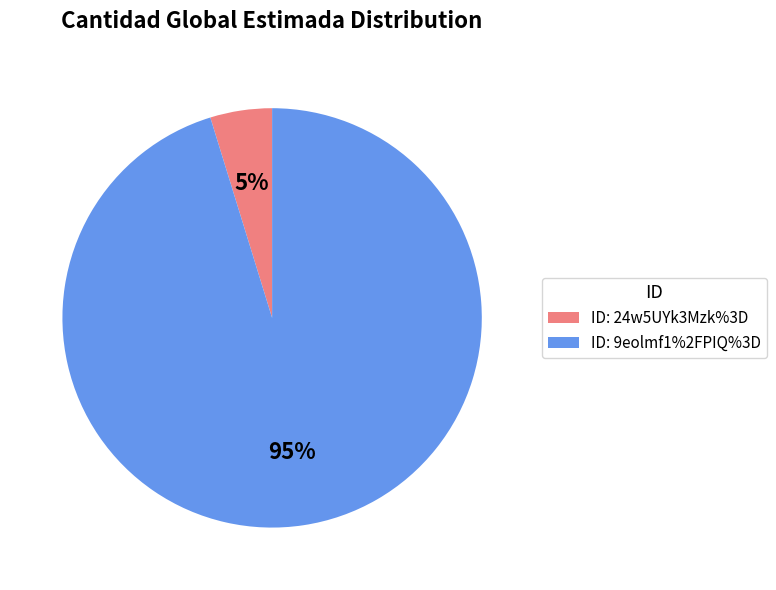

To the nearest percent, what is the average slice percentage?

50%